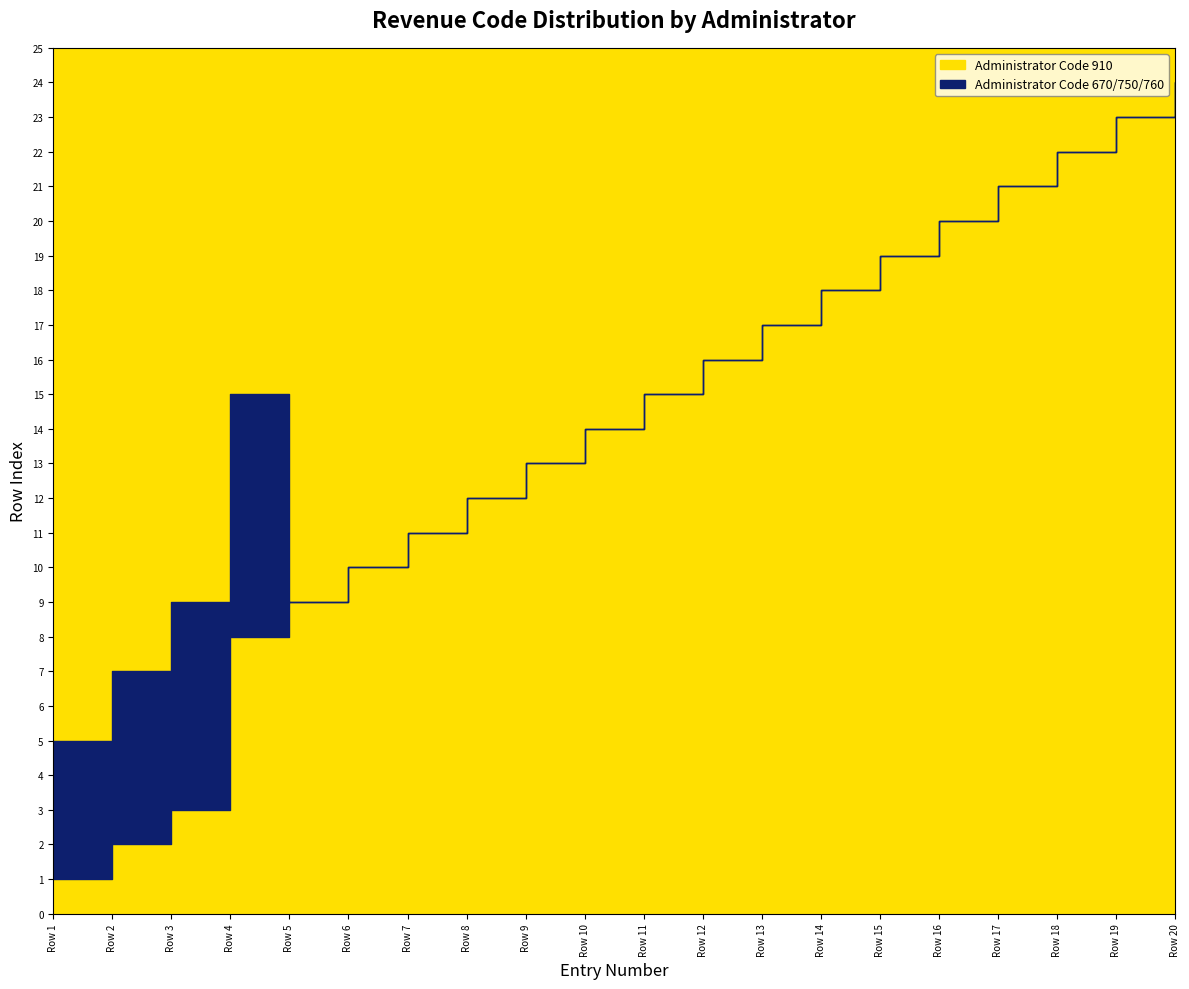

Which series has the largest range (max minus min)?

Administrator Code 910